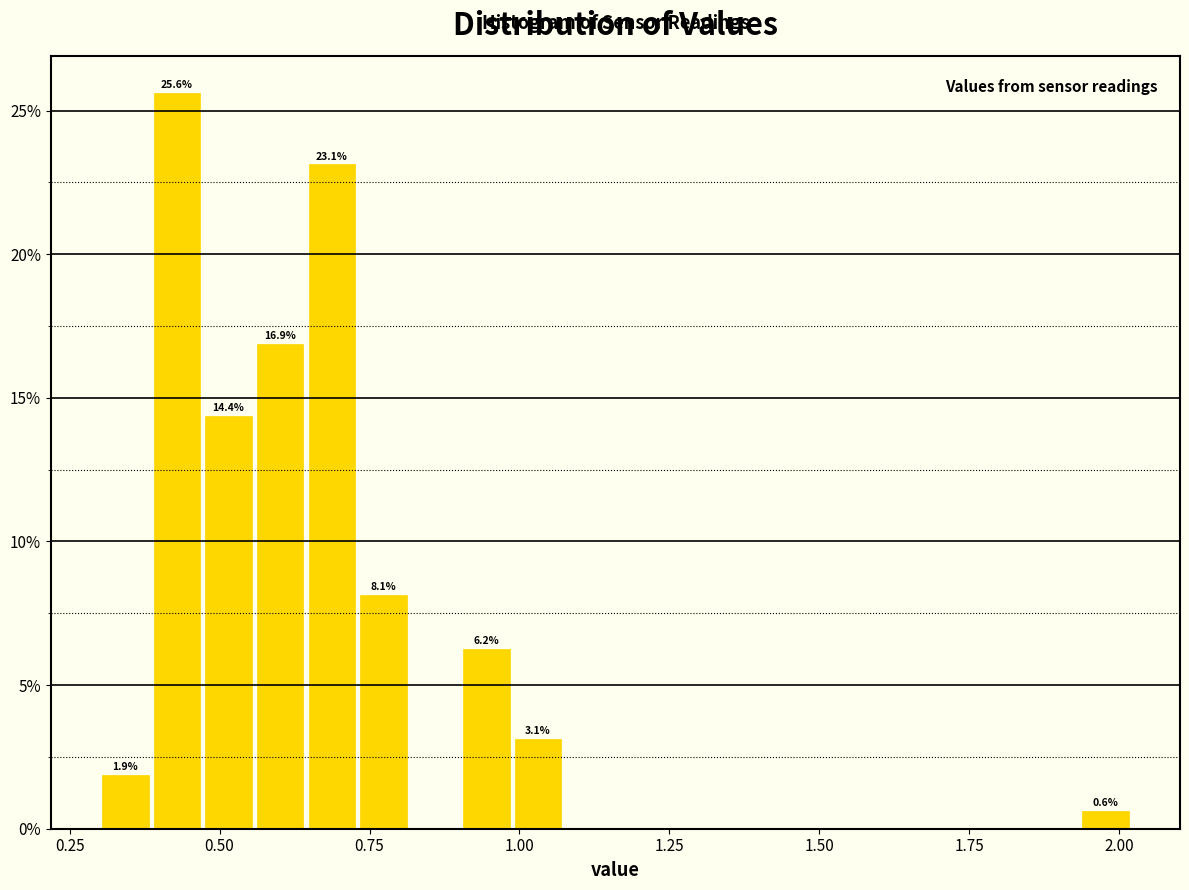

Around what value on the x-axis is the tallest bar? Give the approximate position of its centre, as read against the axis.

0.45